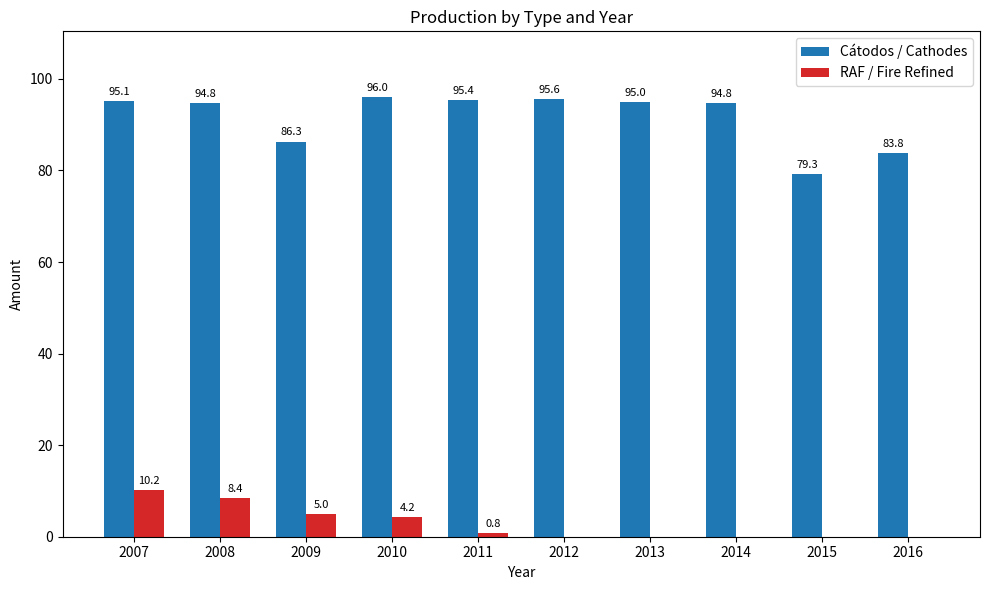

At which label does Cátodos / Cathodes first exceed 94?

2007